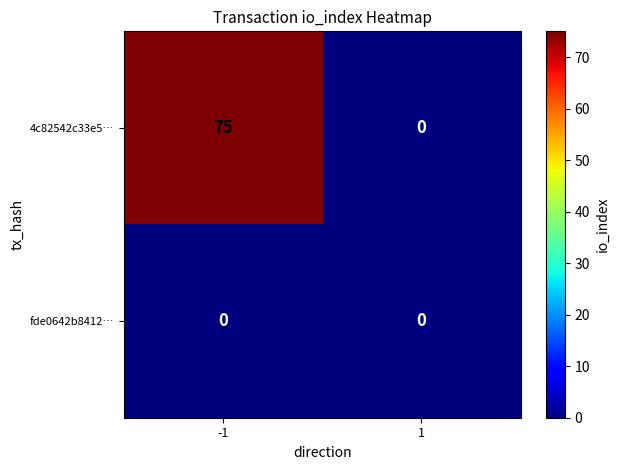

What is the spread (max minus min) of values at -1?

75